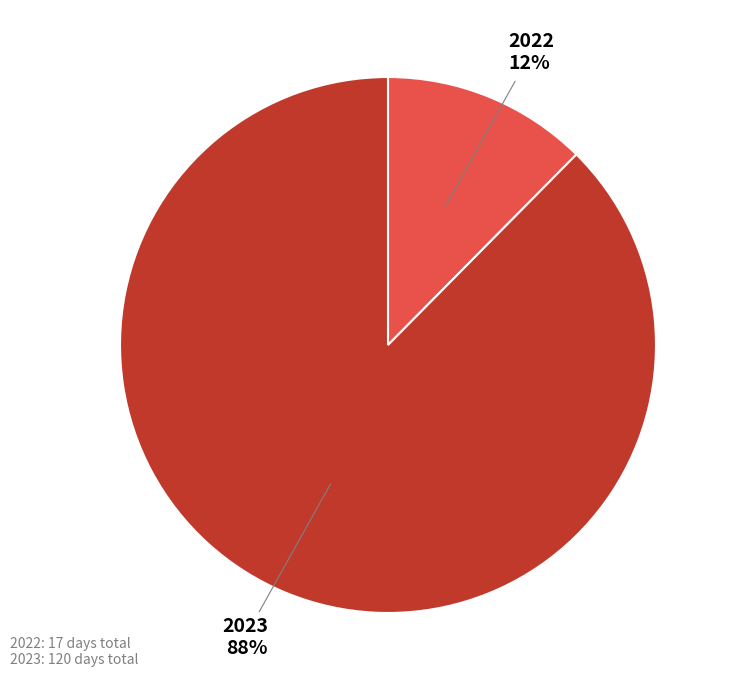

Is there any slice that represents more than half of the pie?

Yes